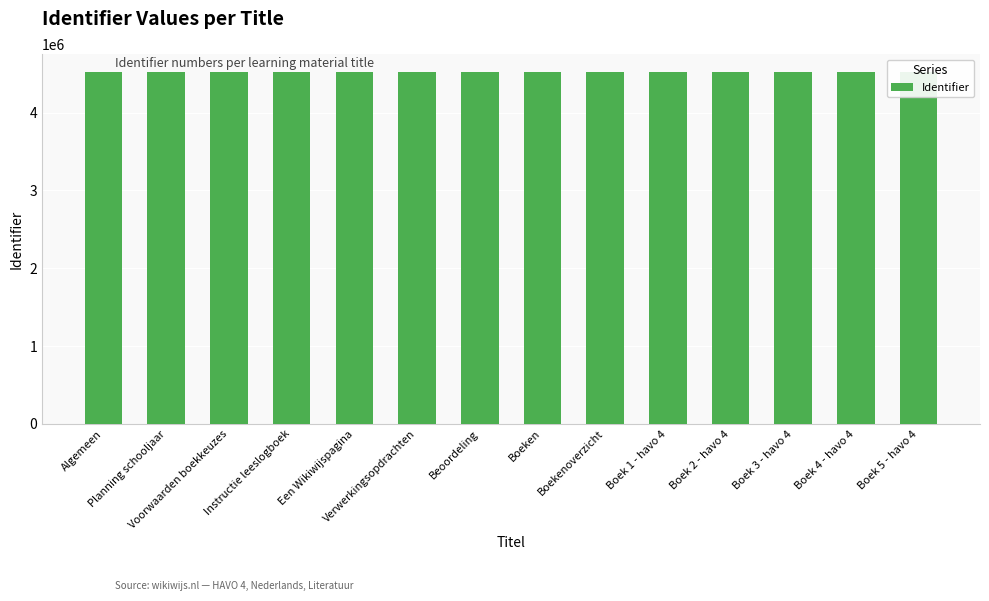

The chart shows a value of 6419507 at Boeken. True or false?

False